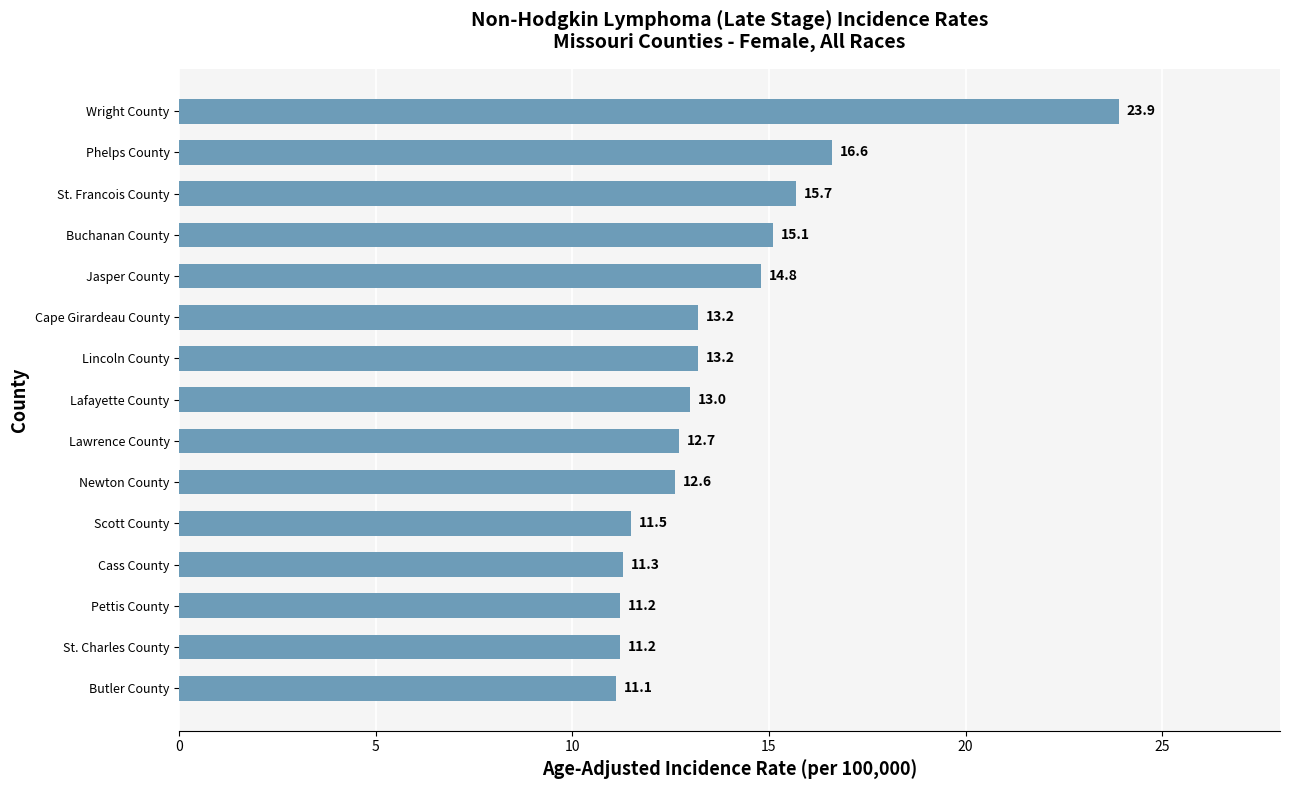

Between Lafayette County and St. Francois County, which is larger?

St. Francois County